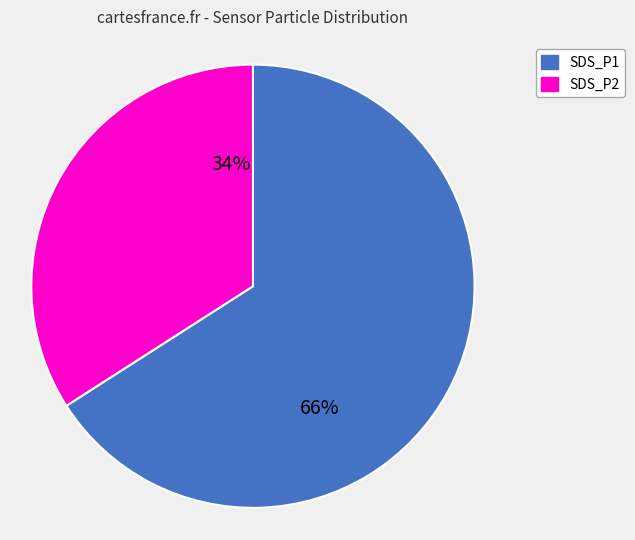

What is the ratio of the value at SDS_P2 to the value at SDS_P1?

0.5